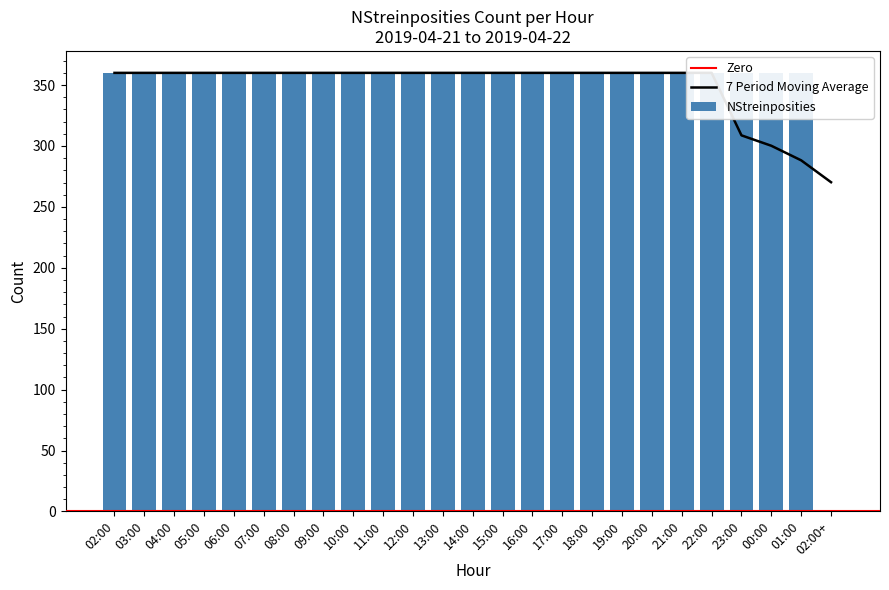

Rank the categories by value from highest to lowest.

02:00, 03:00, 04:00, 05:00, 06:00, 07:00, 08:00, 09:00, 10:00, 11:00, 12:00, 13:00, 14:00, 15:00, 16:00, 17:00, 18:00, 19:00, 20:00, 21:00, 22:00, 23:00, 00:00, 01:00, 02:00+